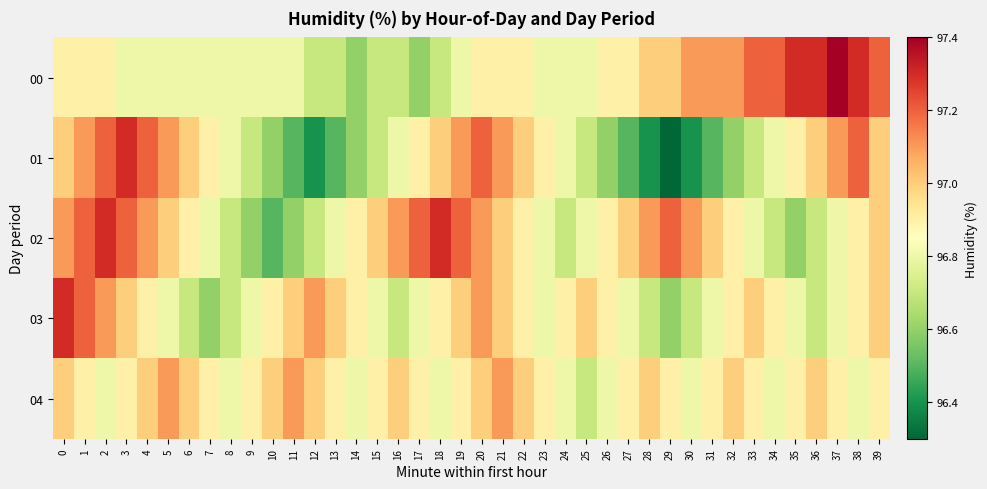

Which series has the largest range (max minus min)?

01